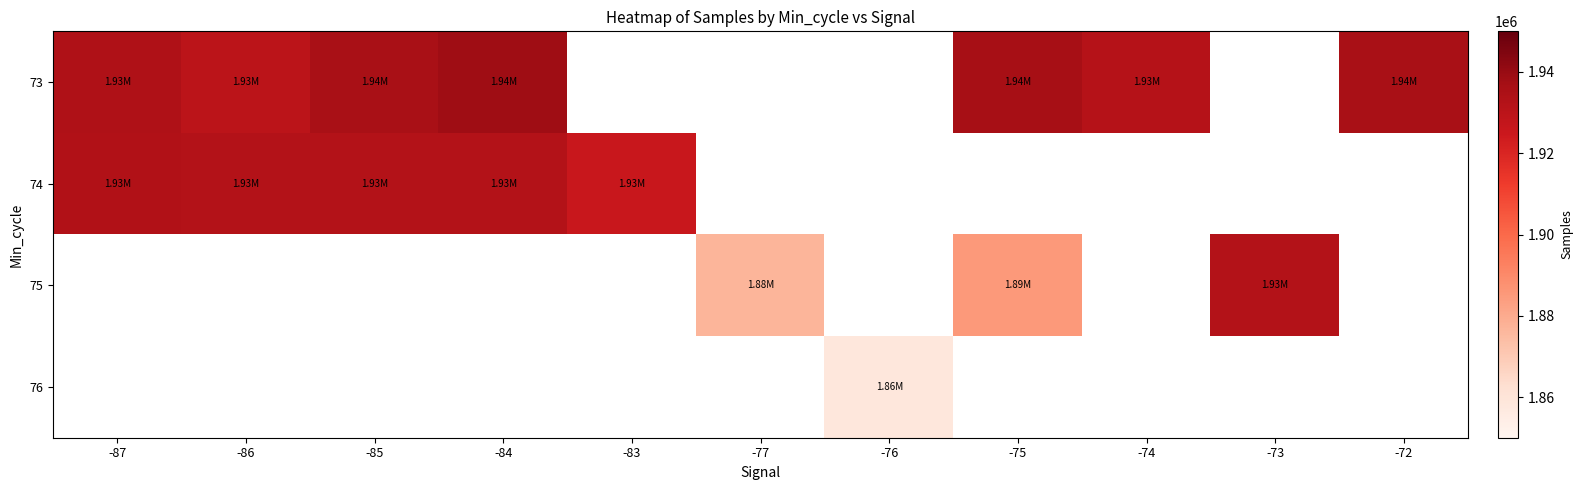

At which category does the chart reach its minimum across all series?

-76